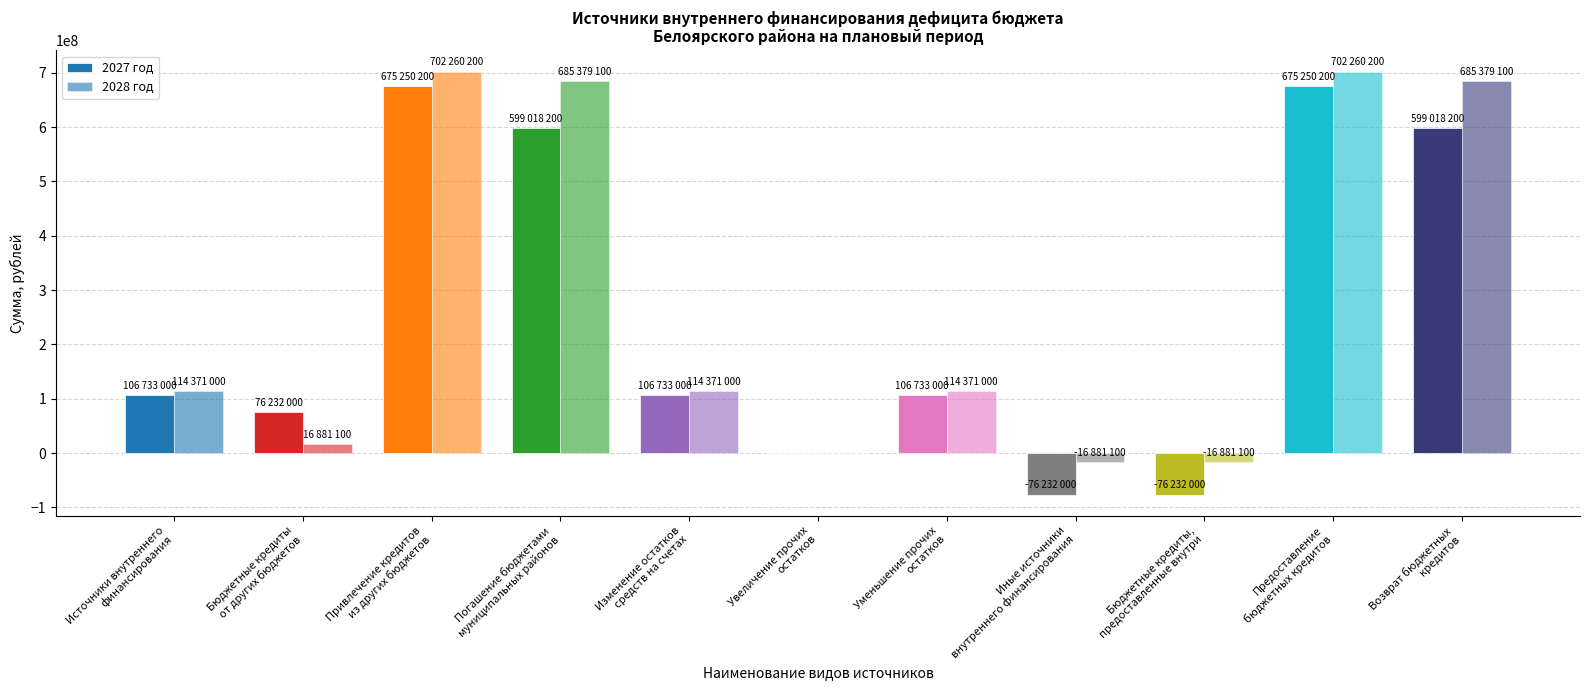

Where does the 2028 год series first go above 114371000?

Привлечение кредитов
из других бюджетов